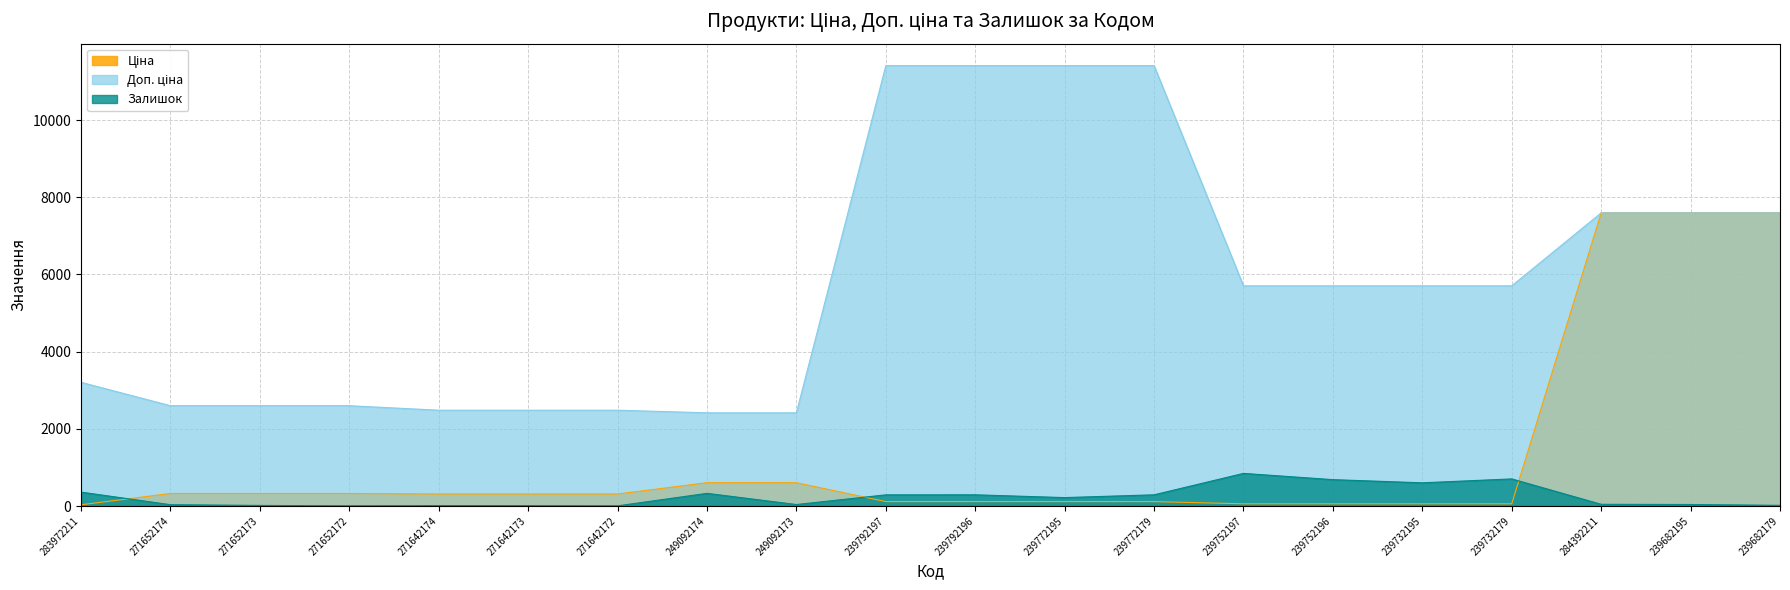

What is the label of the 12th point from the right?

249092173